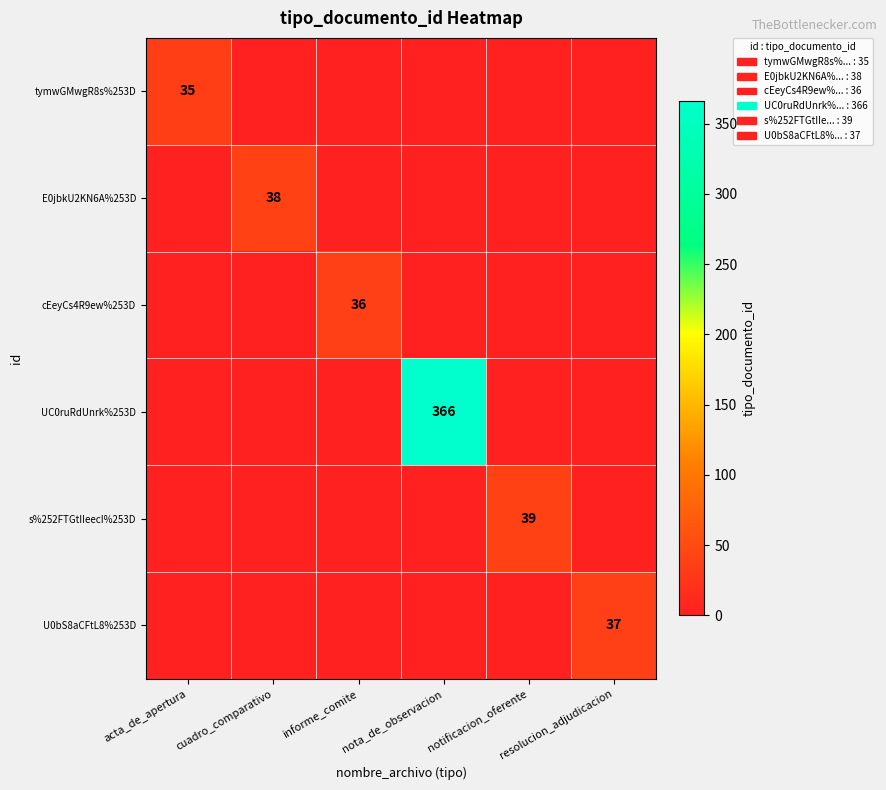

The value of s%252FTGtIIeecI%253D at notificacion_oferente is 39. True or false?

True